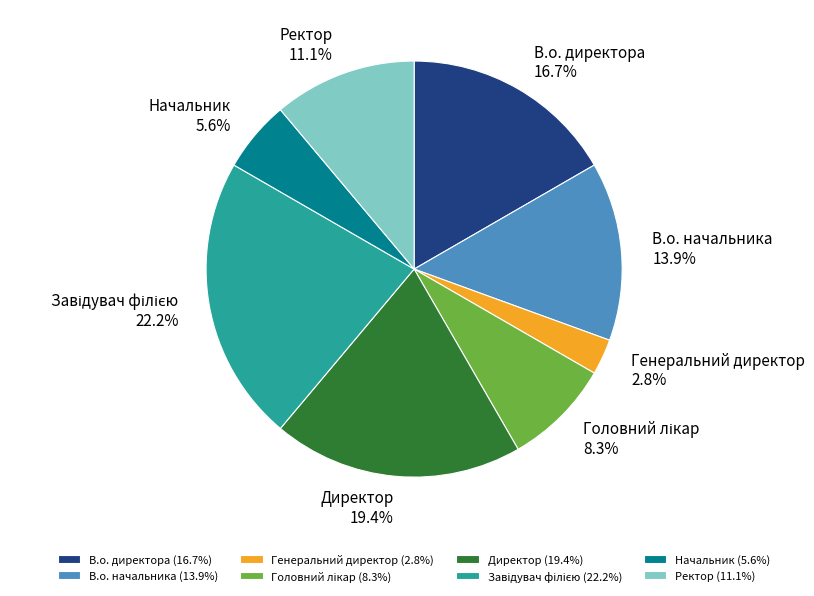

How many segments does this pie chart have?

8